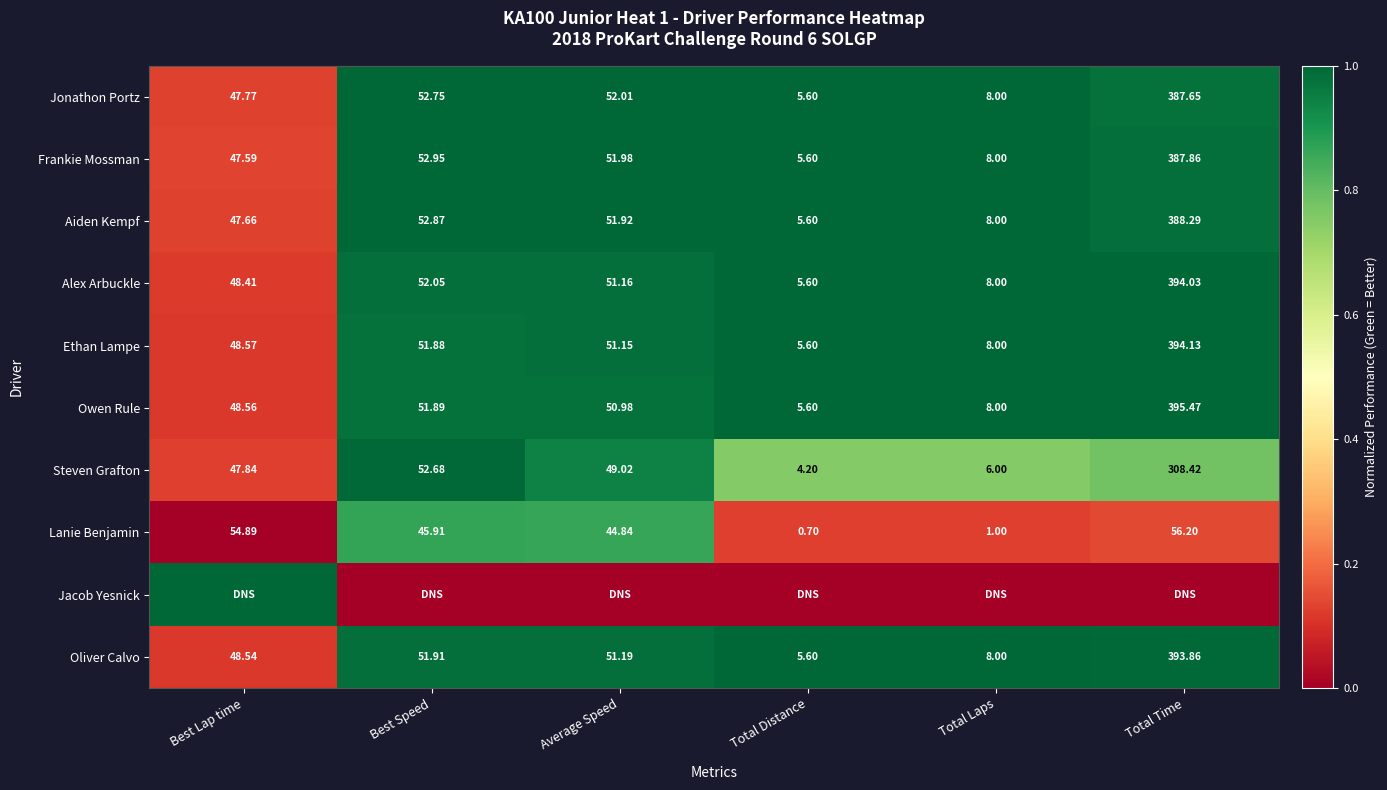

Count the number of categories in the chart.

6